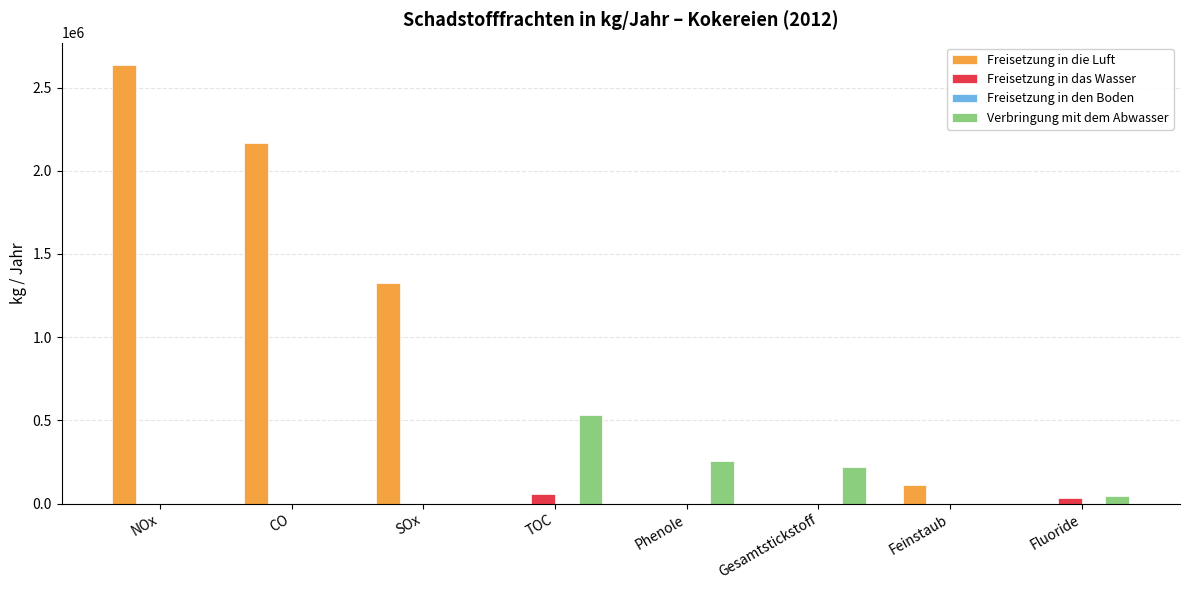

Count the number of data series in this chart.

3